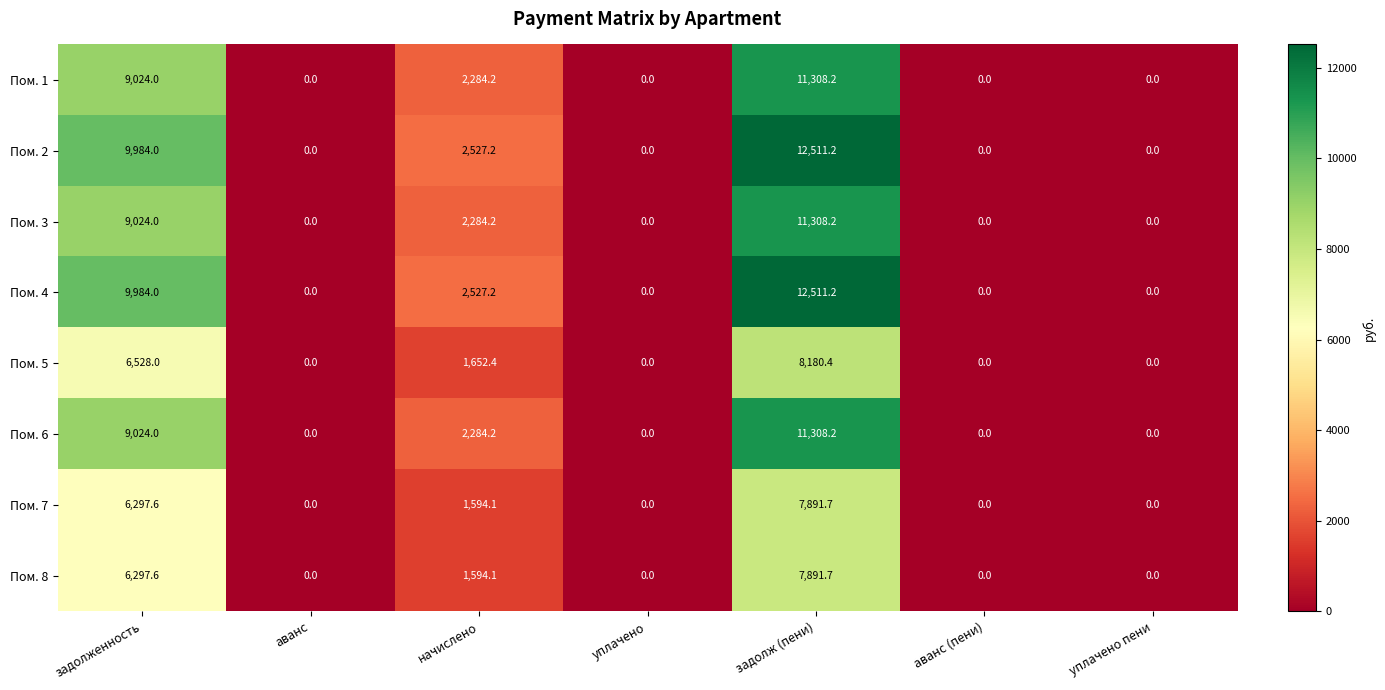

Count the number of data series in this chart.

8